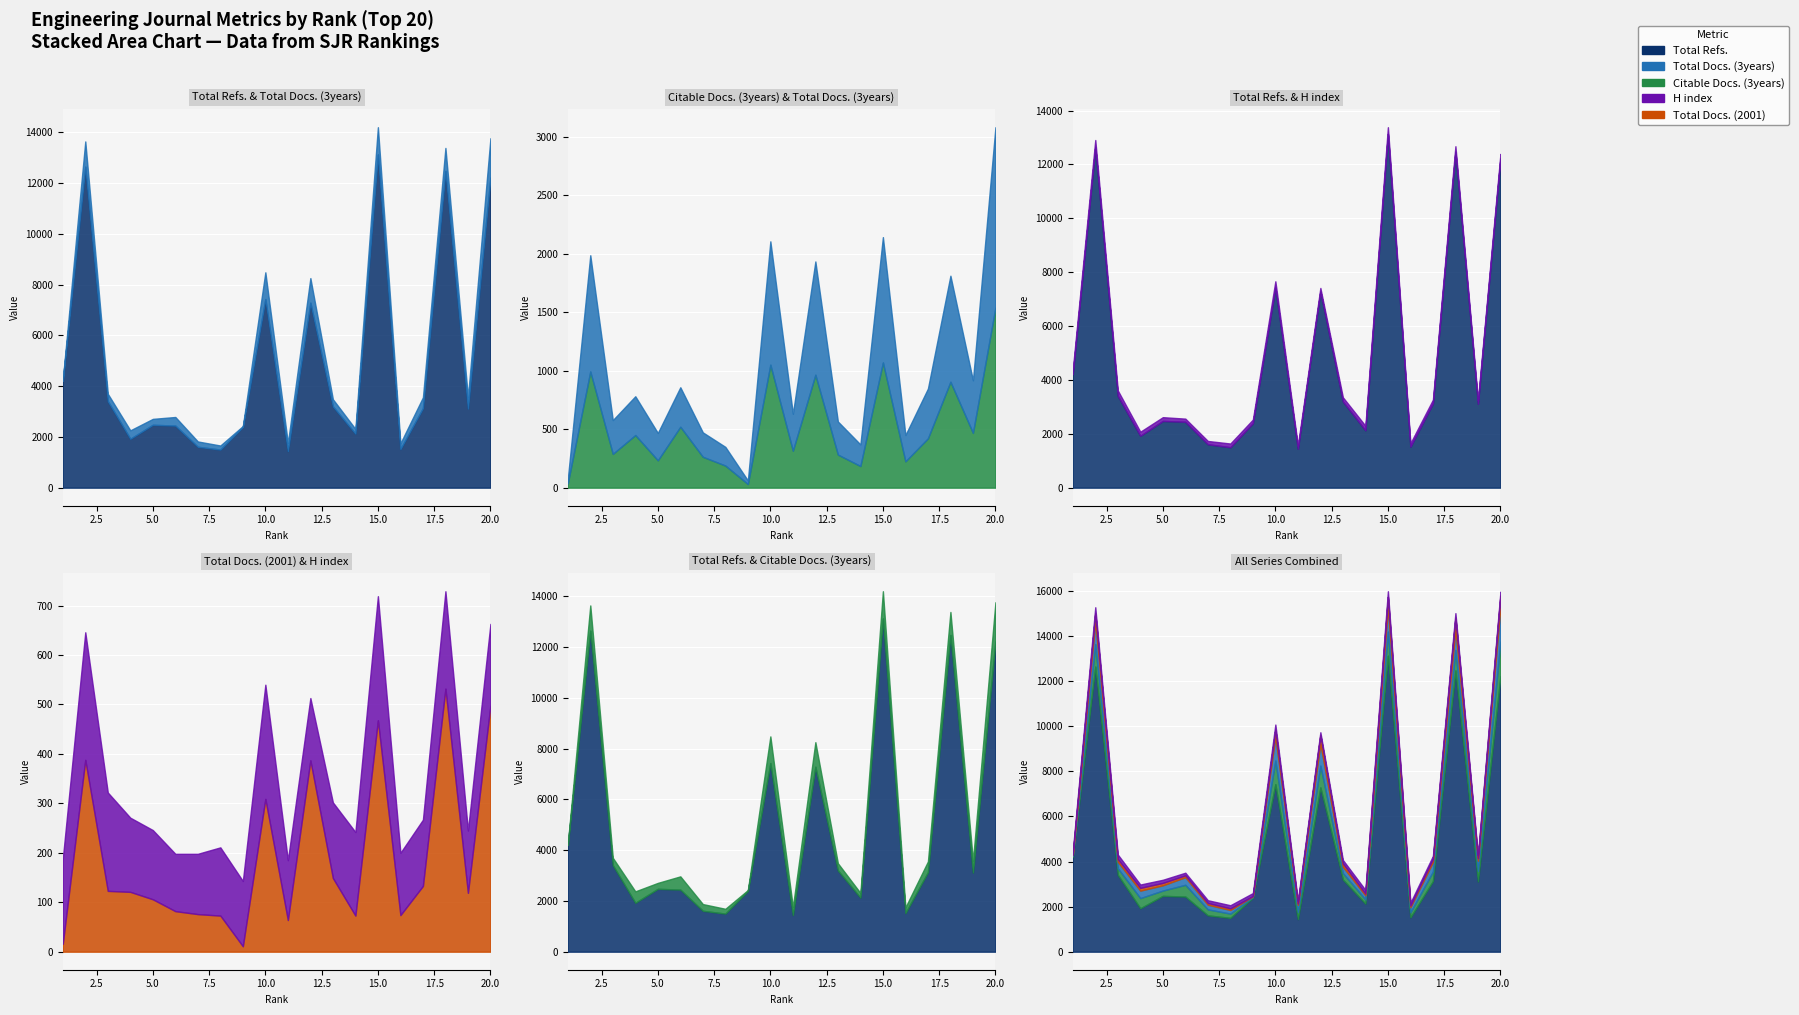

What is the average value of the H index series?

161